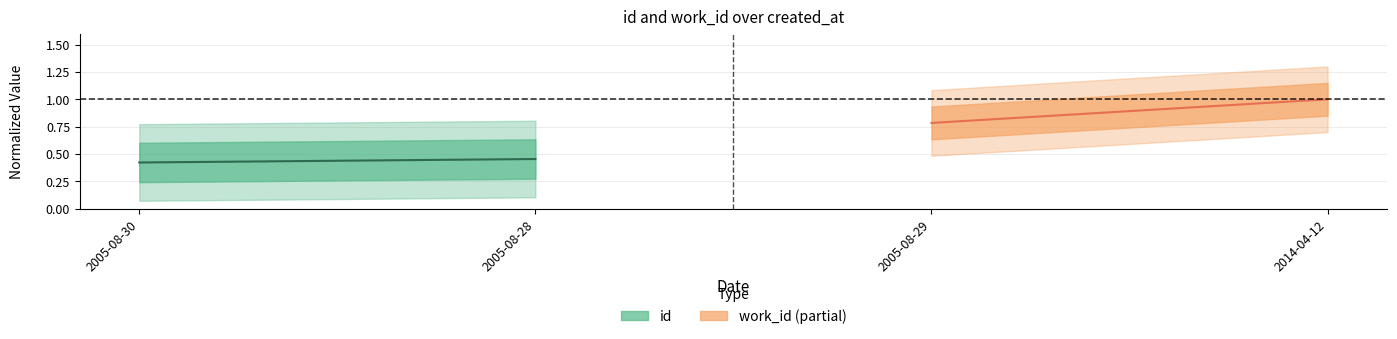

How many work_id values are between 0 and 1?

2